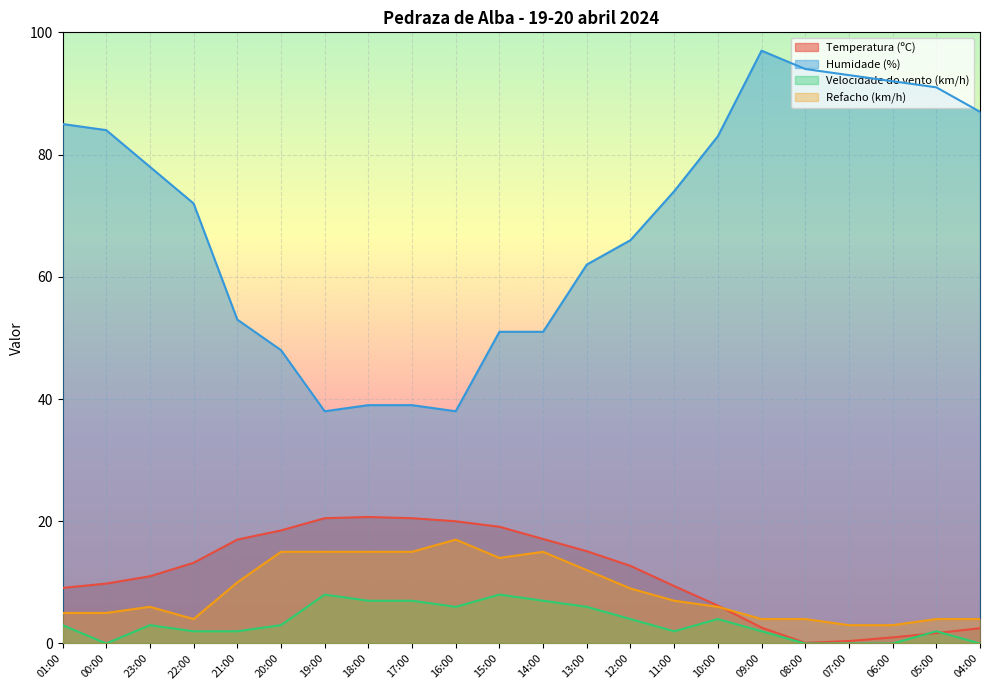

How many interior local peaks does the Velocidade do vento (km/h) series have?

5